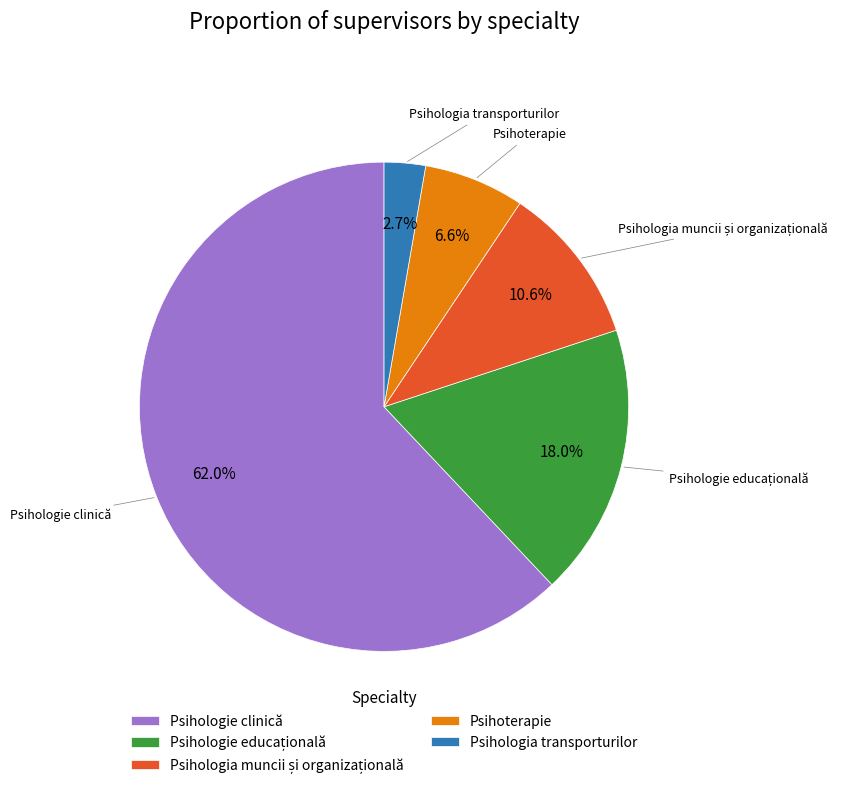

What is the total percentage of Psihologie clinică and Psihologia transporturilor?

64.8%